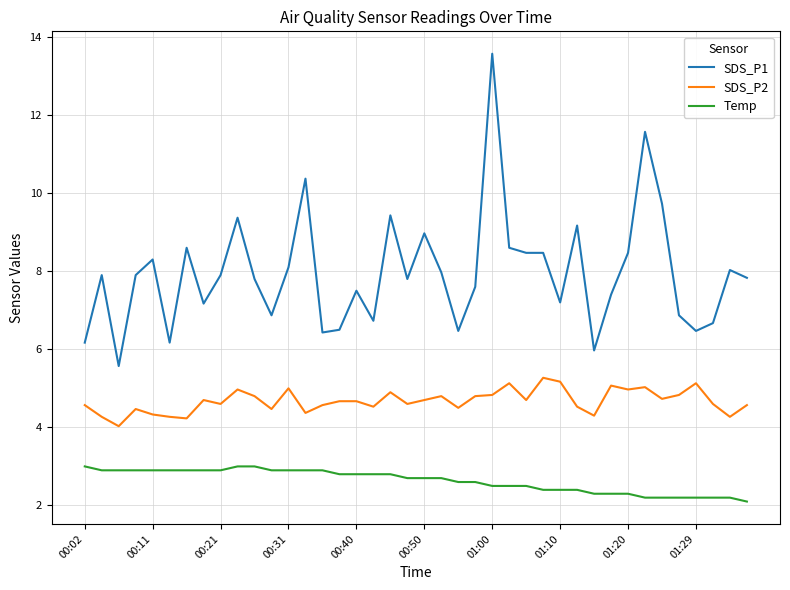

What is the average value of the SDS_P2 series?

4.7